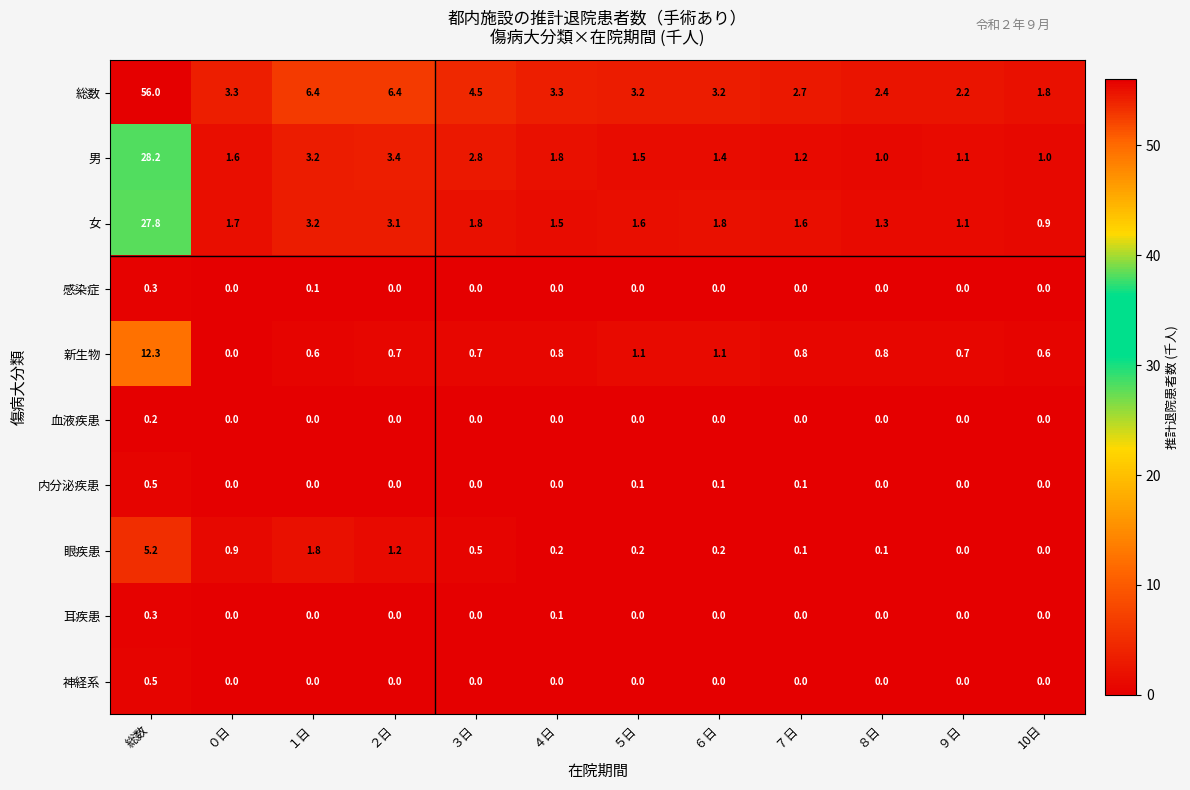

What is the difference between the maximum and minimum values in the 耳疾患 series?

0.3